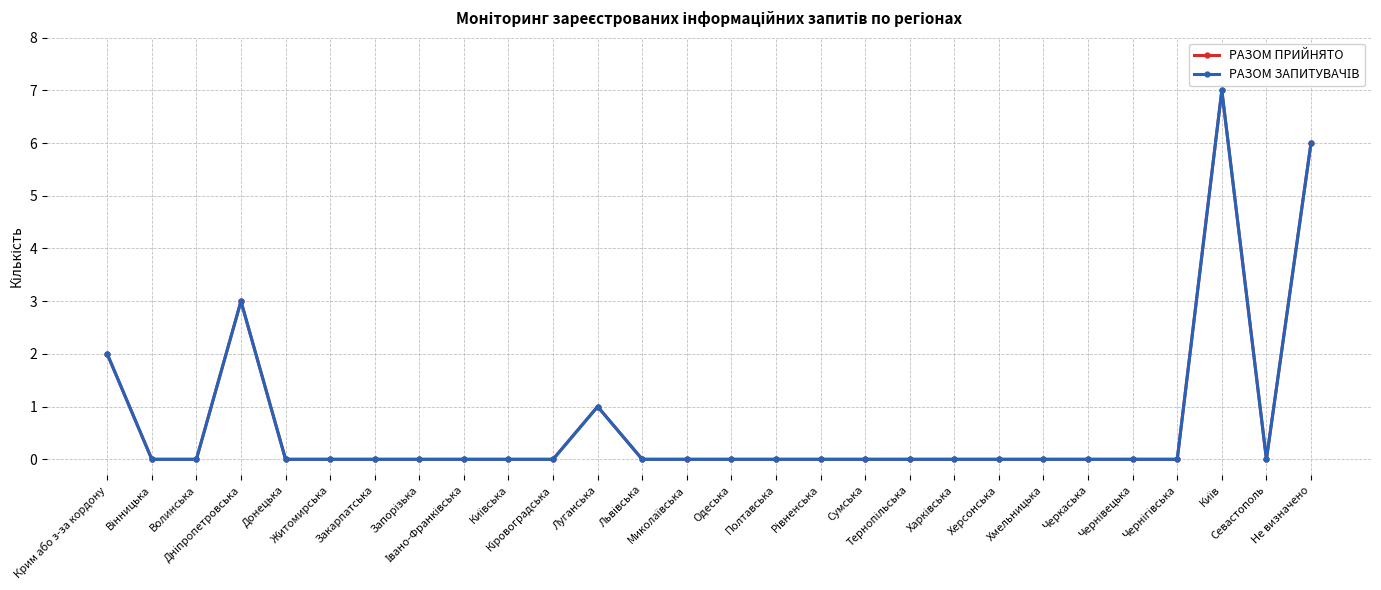

How many lines are shown in the chart?

2